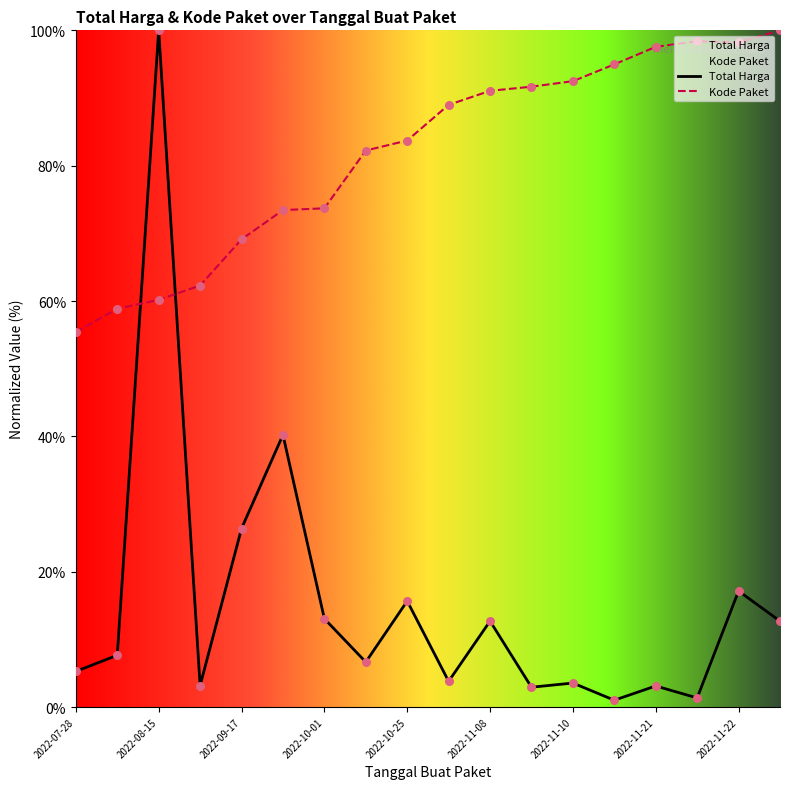

What are all the series names shown in the legend?

Total Harga, Kode Paket